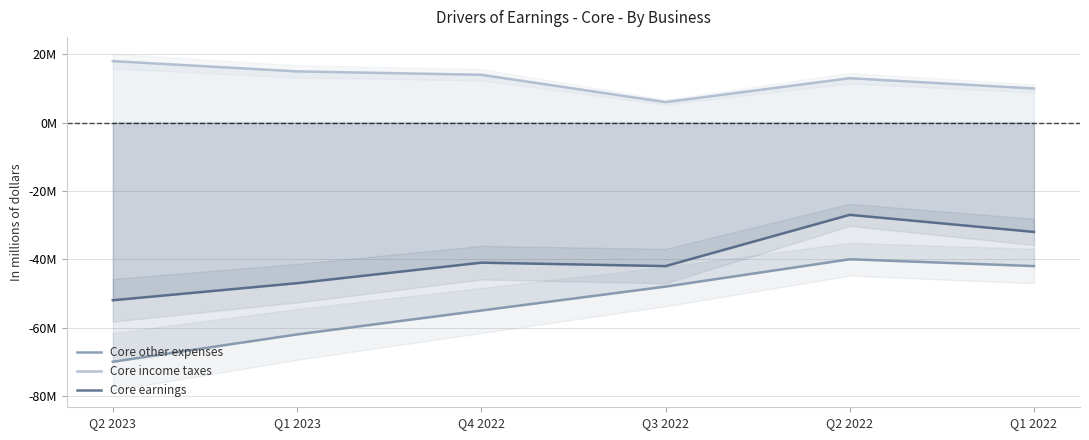

What is the greatest value displayed?

18000000